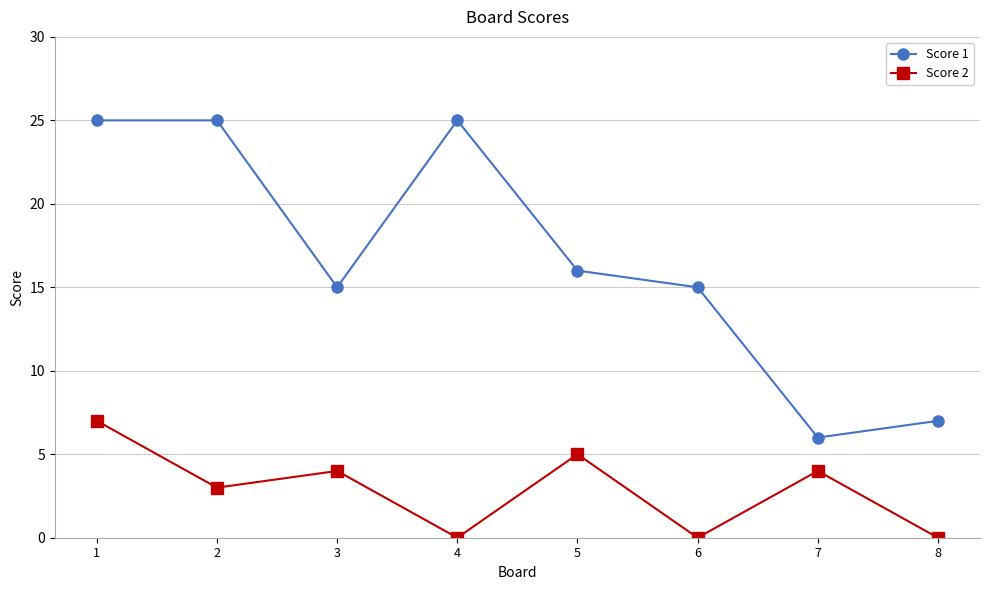

At 7, list the series in order from smallest to largest.

Score 2, Score 1